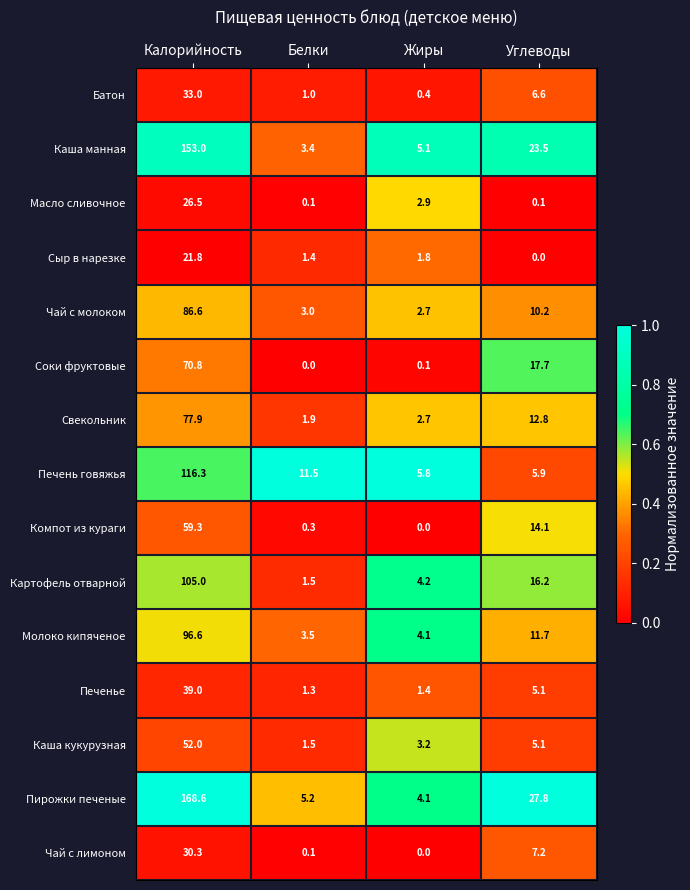

Which series has the largest range (max minus min)?

Пирожки печеные